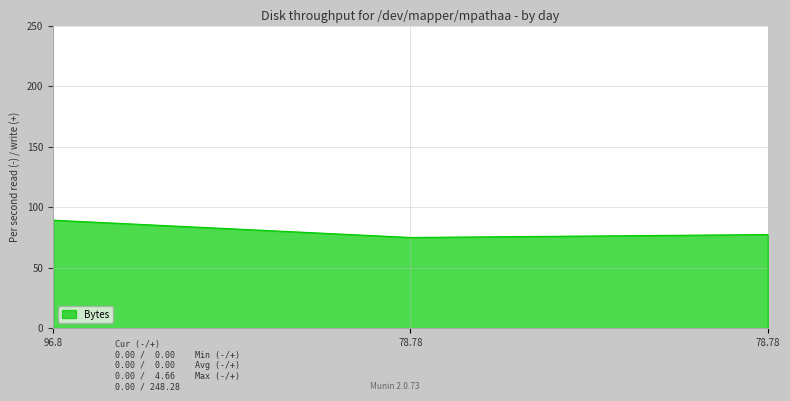

Count the number of values greater than 77.

2